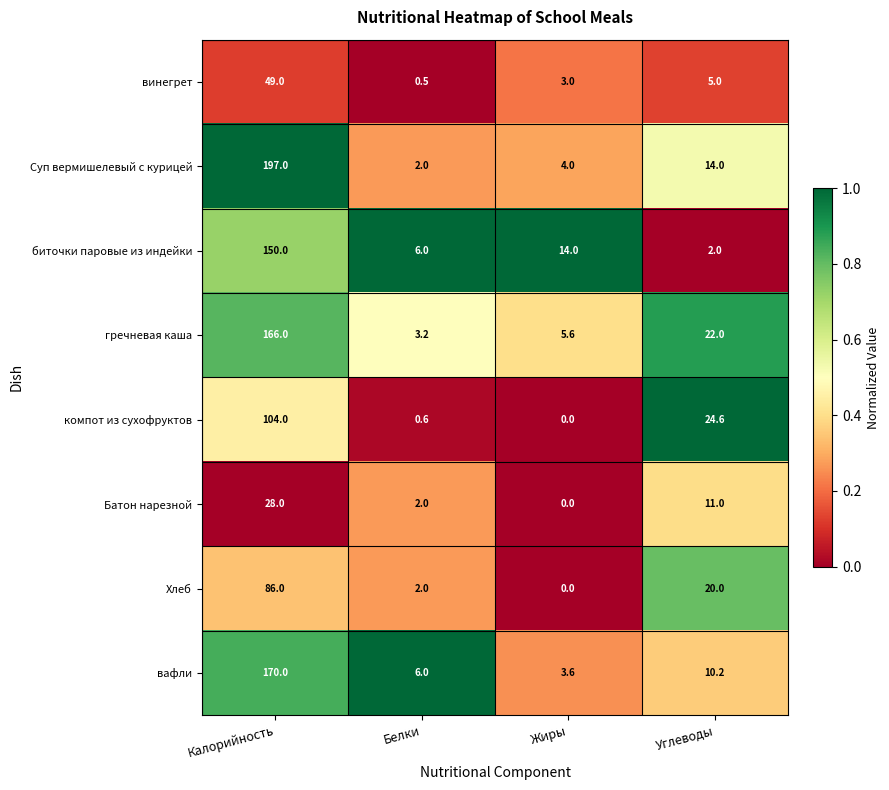

Which category has the highest value across all series?

Калорийность